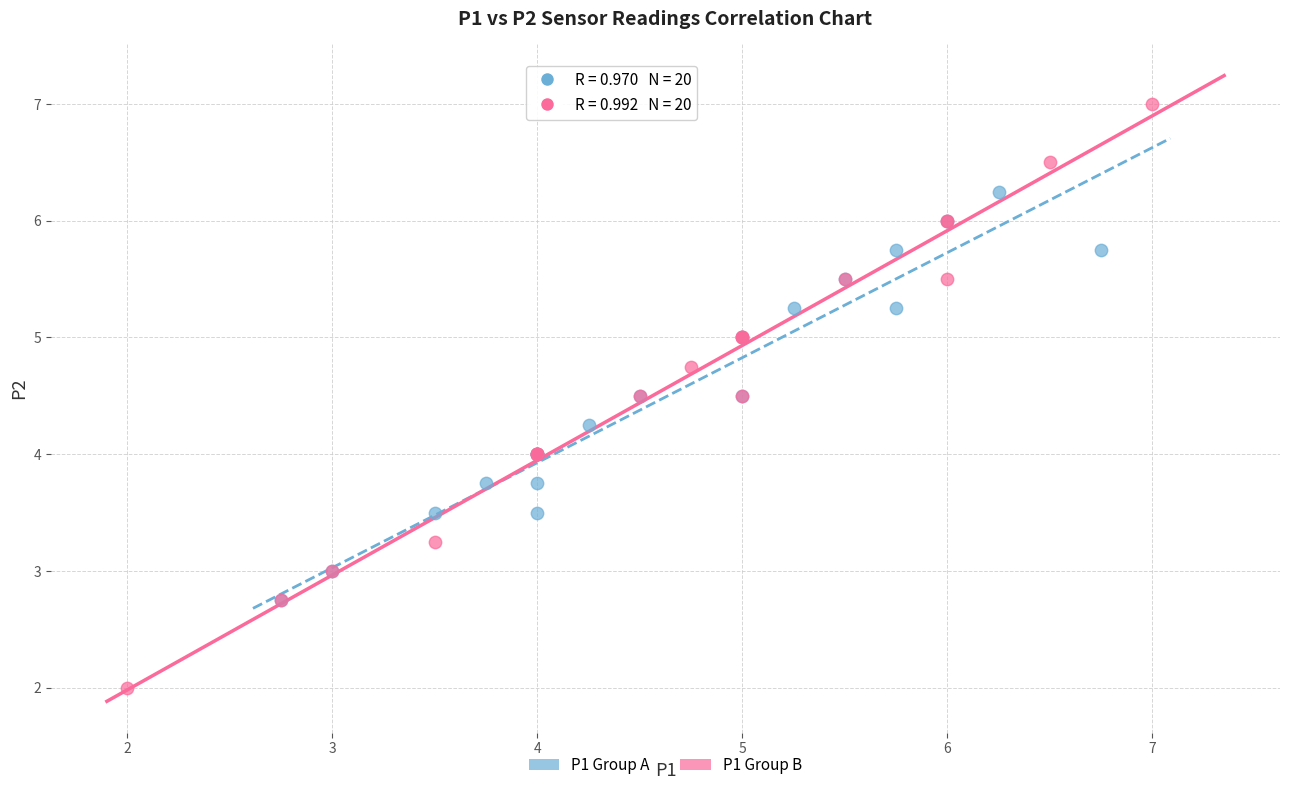

What are all the series names shown in the legend?

P1 Group A, P1 Group B